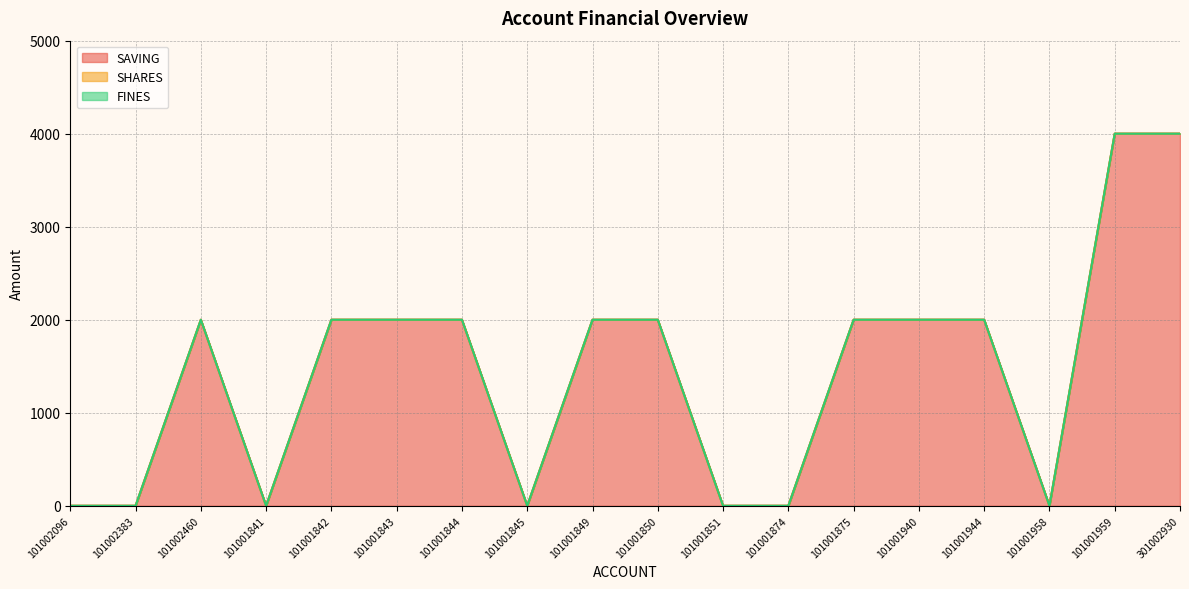

Reading right to left, transcribe all the data shown in this chart.

SAVING: 301002930=4000	101001959=4000	101001958=0	101001944=2000	101001940=2000	101001875=2000	101001874=0	101001851=0	101001850=2000	101001849=2000	101001845=0	101001844=2000	101001843=2000	101001842=2000	101001841=0	101002460=2000	101002383=0	101002096=0
SHARES: 301002930=0	101001959=0	101001958=0	101001944=0	101001940=0	101001875=0	101001874=0	101001851=0	101001850=0	101001849=0	101001845=0	101001844=0	101001843=0	101001842=0	101001841=0	101002460=0	101002383=0	101002096=0
FINES: 301002930=0	101001959=0	101001958=0	101001944=0	101001940=0	101001875=0	101001874=0	101001851=0	101001850=0	101001849=0	101001845=0	101001844=0	101001843=0	101001842=0	101001841=0	101002460=0	101002383=0	101002096=0